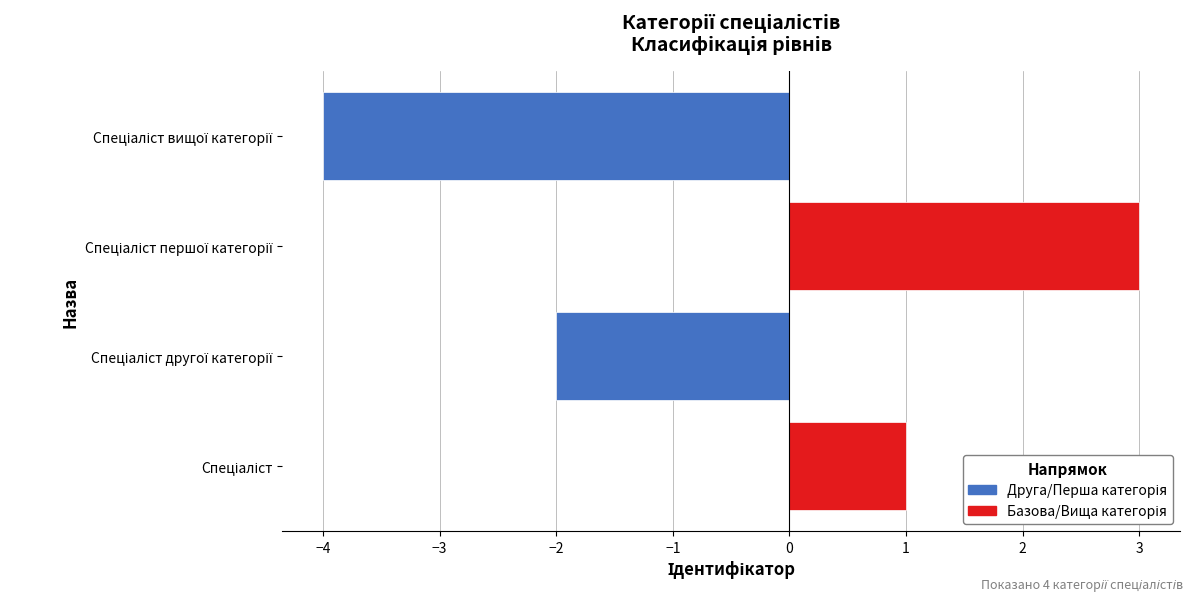

What is the maximum value shown in the chart?

3